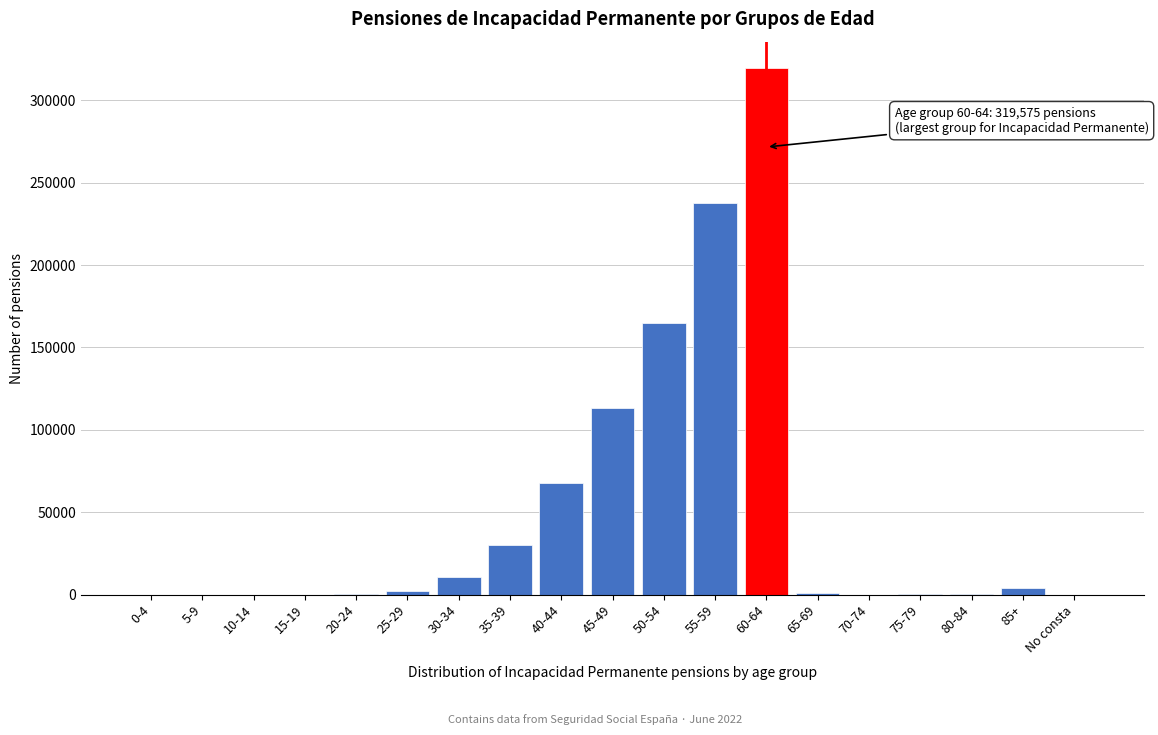

What is the sum of all values?

952436